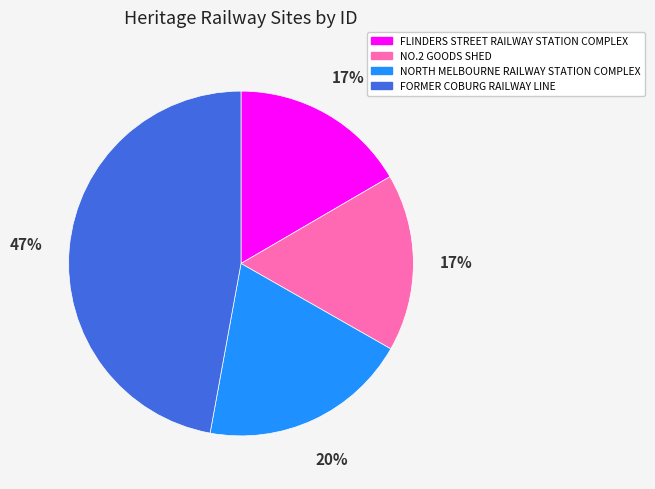

Is FLINDERS STREET RAILWAY STATION COMPLEX the majority of the pie?

No